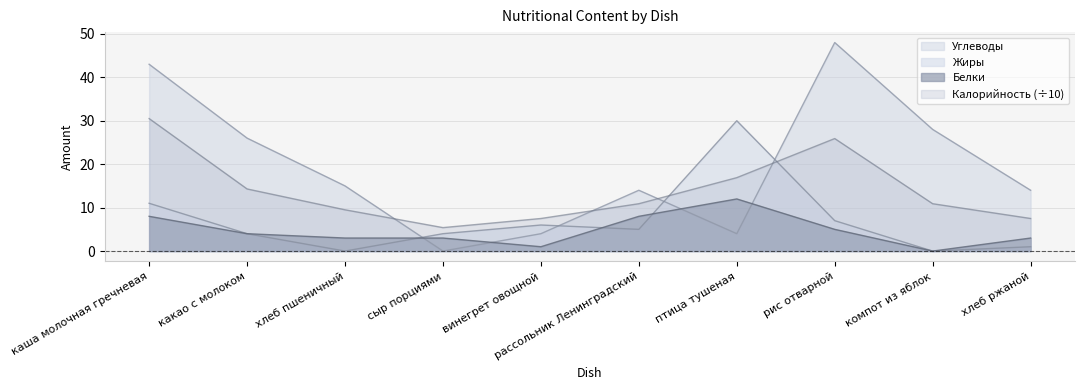

What is the maximum value shown in the chart?

48.0